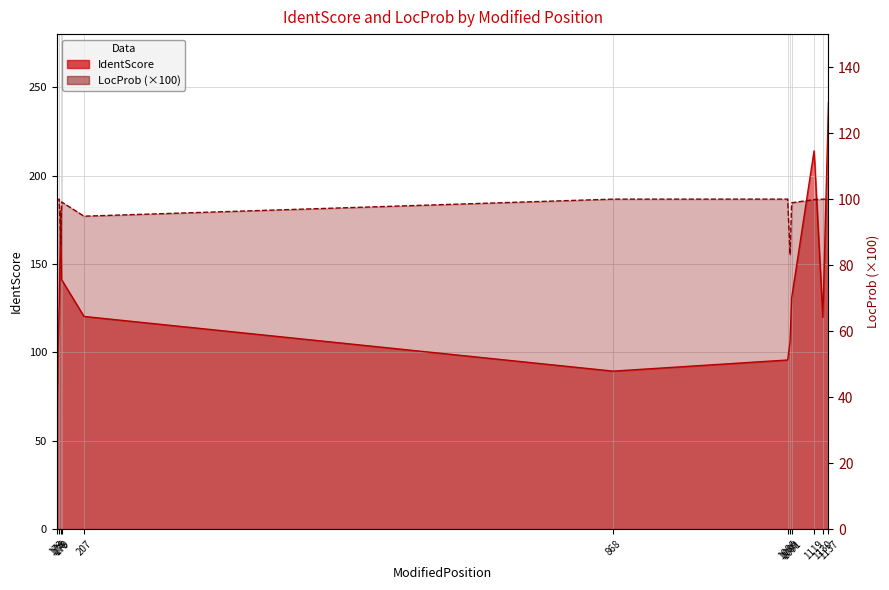

Reading left to right, extract all data points from this chart.

IdentScore: 173=66.0	176=126.5	178=180.2	179=141.1	207=120.3	868=89.4	1086=95.7	1089=106.0	1091=130.8	1119=214.0	1130=119.7	1137=241.3
LocProb: 173=99.7	176=100.0	178=86.4	179=99.1	207=94.8	868=100.0	1086=100.0	1089=83.2	1091=98.9	1119=99.9	1130=100.0	1137=100.0